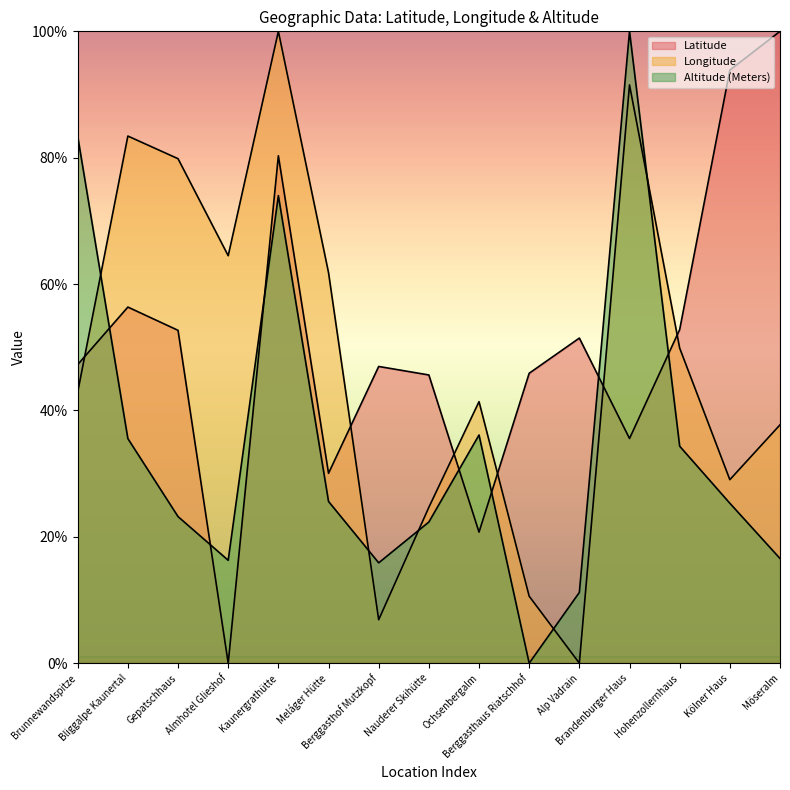

The value of Latitude at Bliggalpe Kaunertal is 56.4. True or false?

True